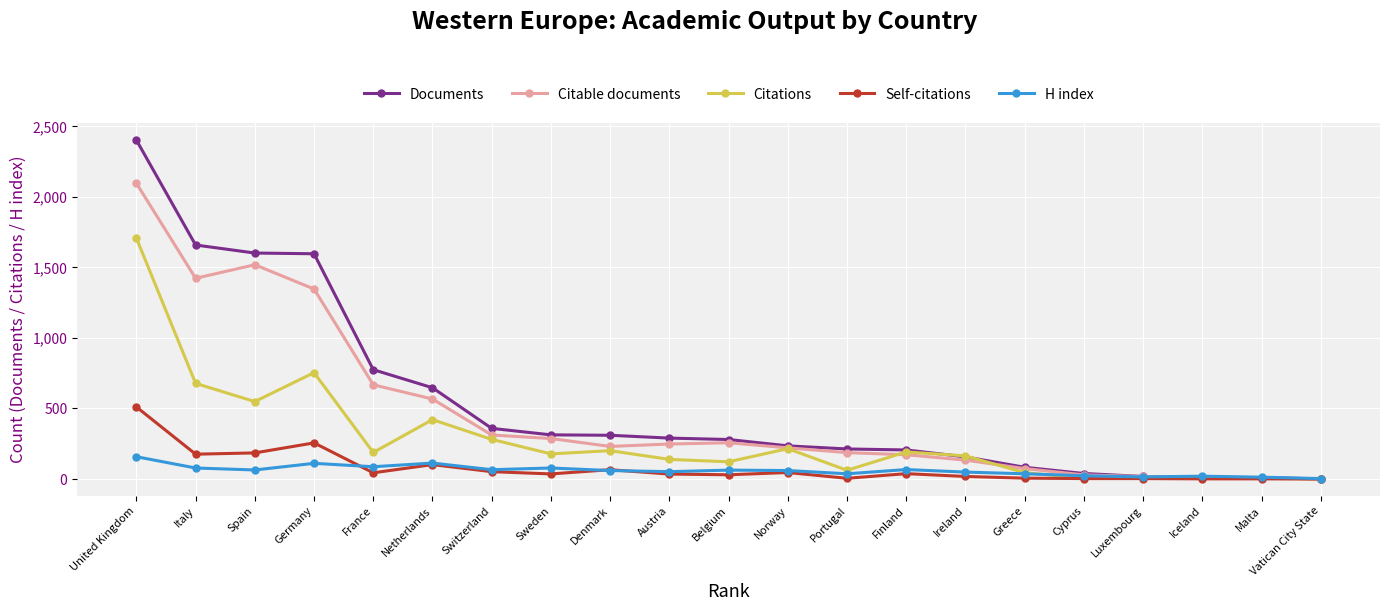

What is the value of the Citable documents point at the 1st from the left?

2097